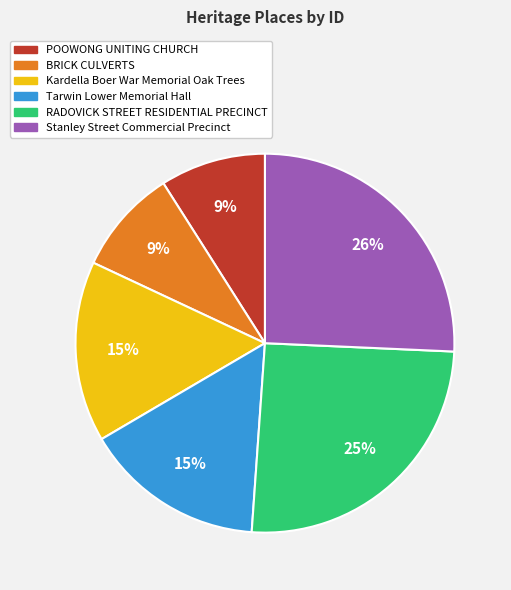

Count the number of slices in the pie.

6